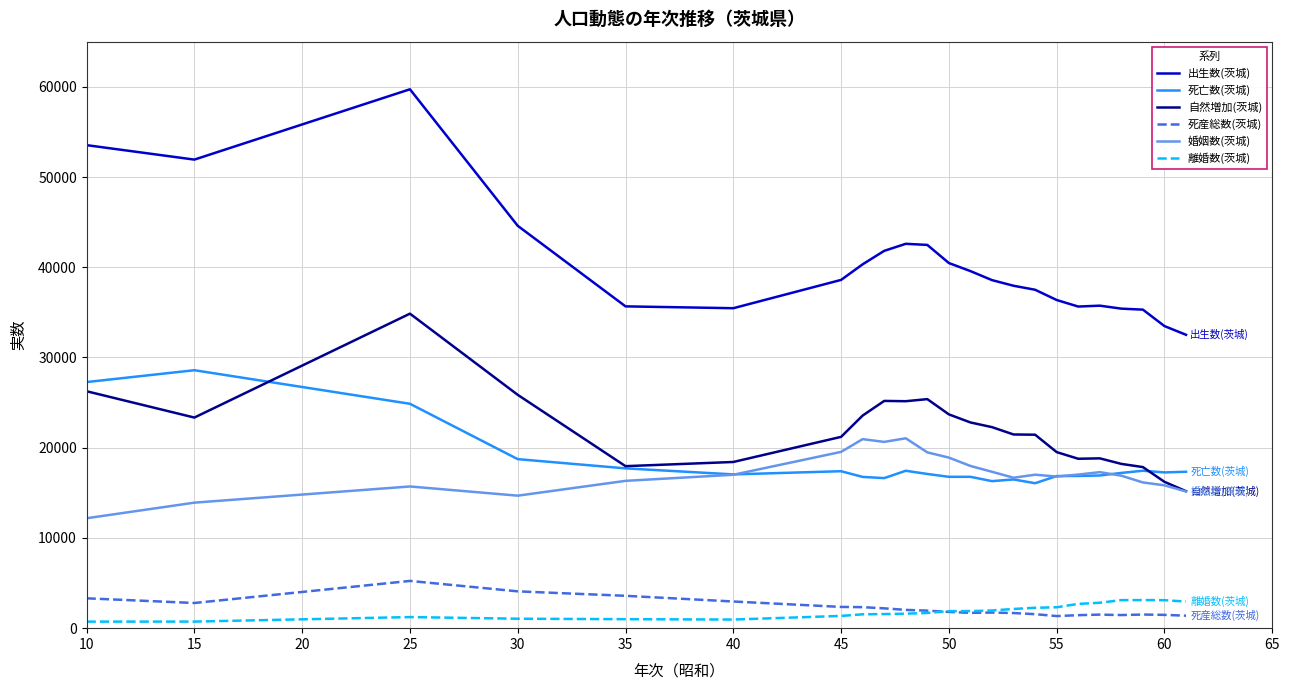

Which series has the widest spread of values?

出生数(茨城)